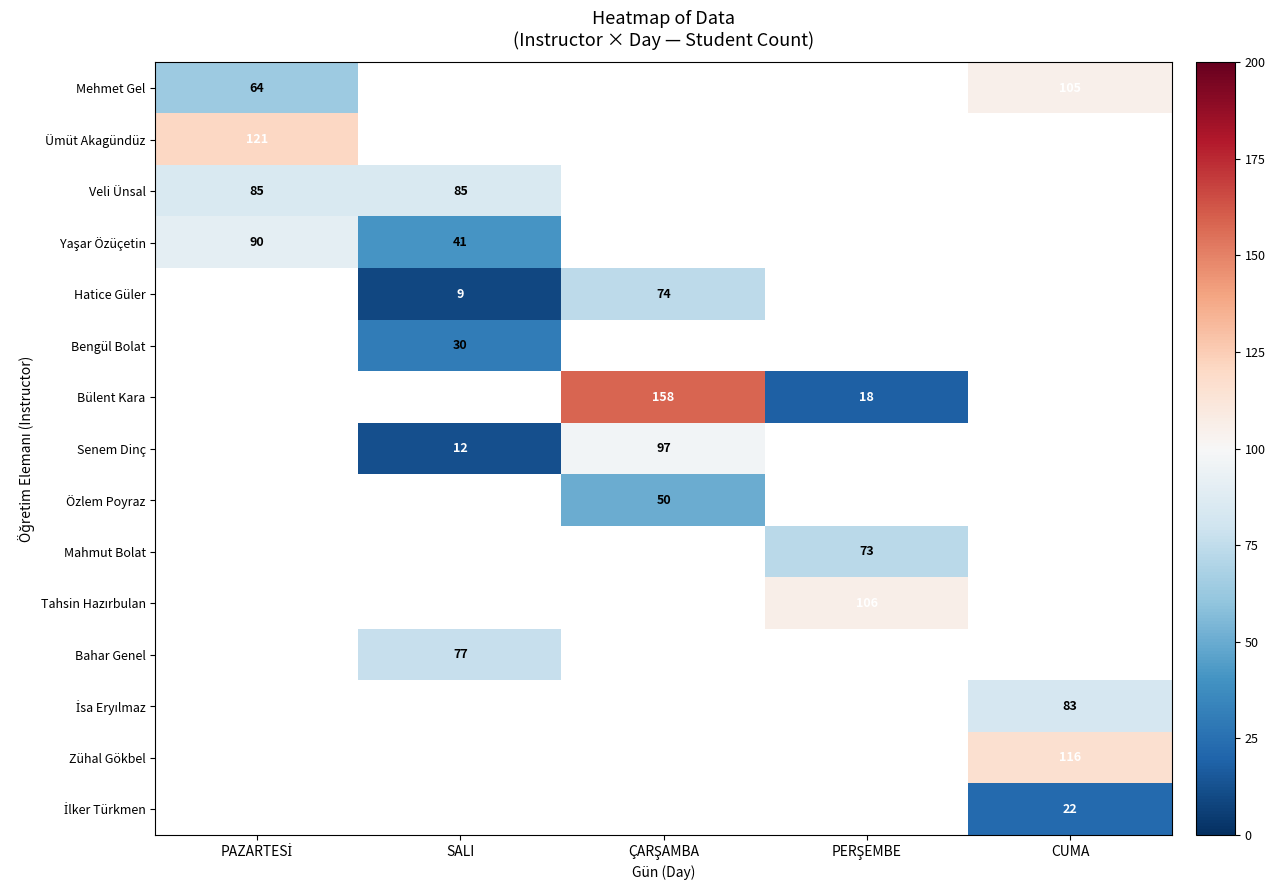

Between PAZARTESİ and CUMA, which is larger?

CUMA